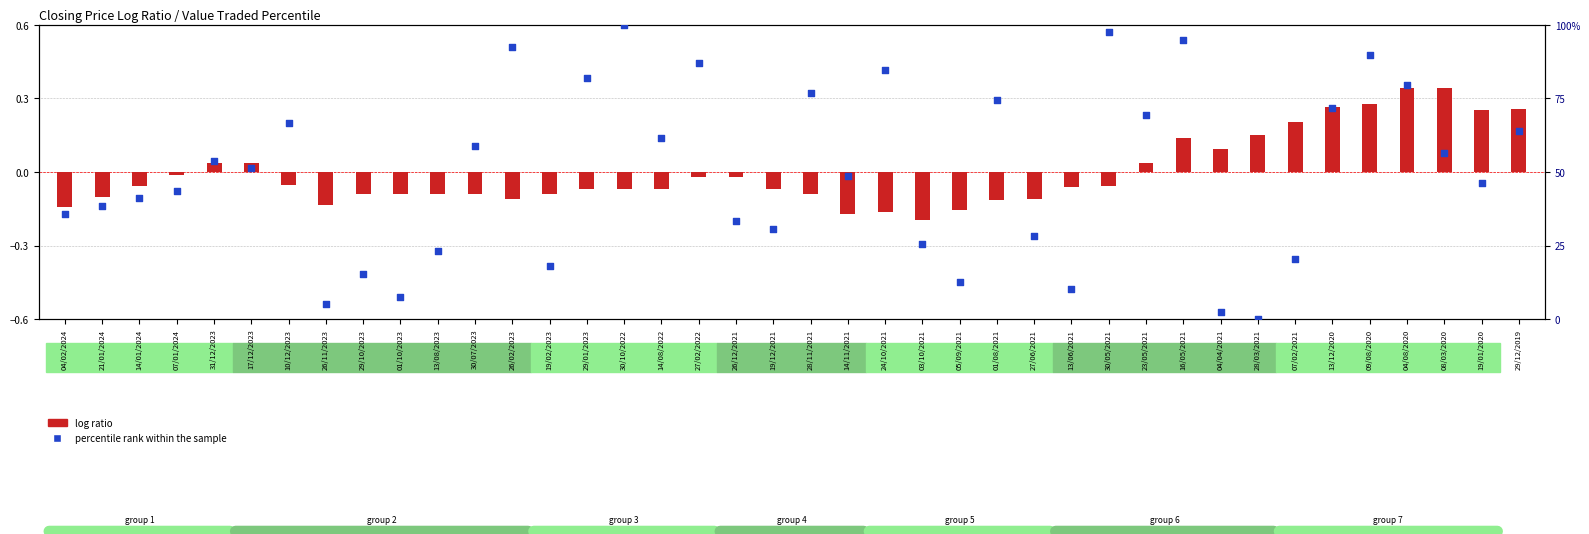

Which series has the largest total across all categories?

percentile rank within the sample